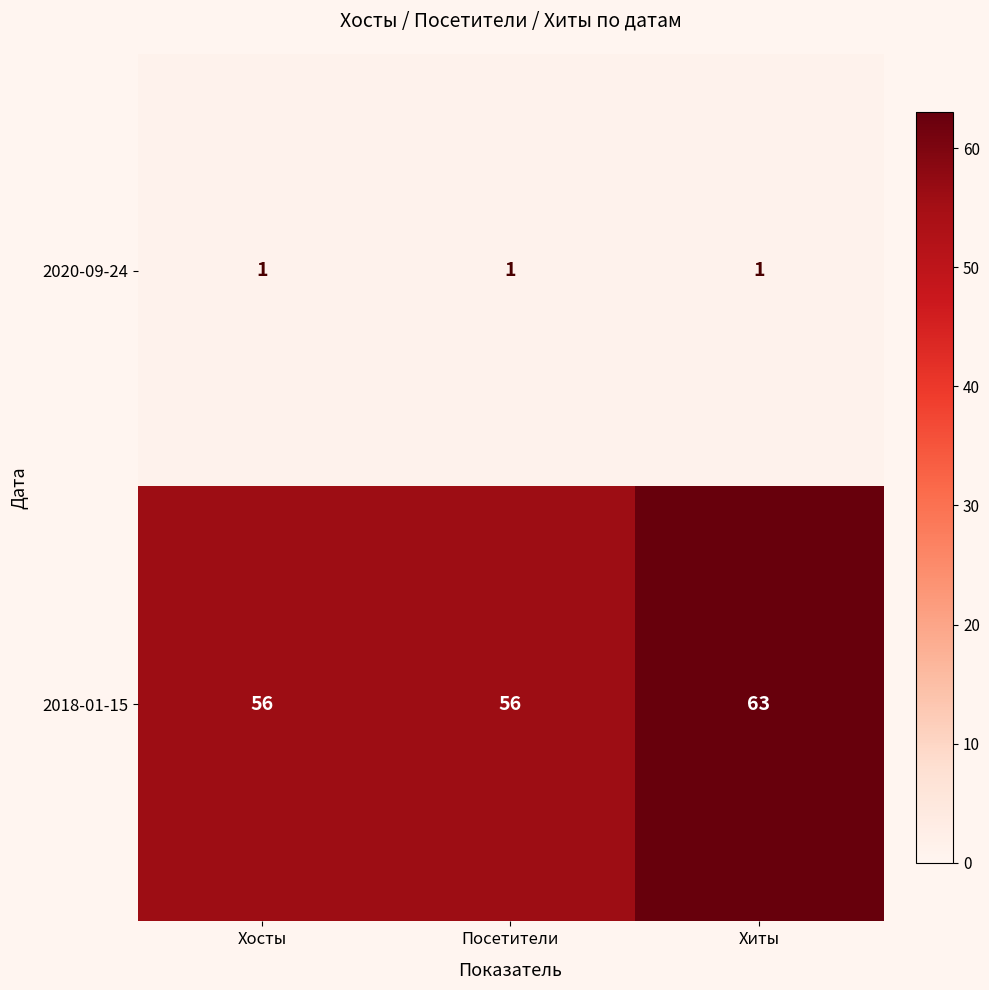

The 2018-01-15 series shows 101 at Хосты. True or false?

False